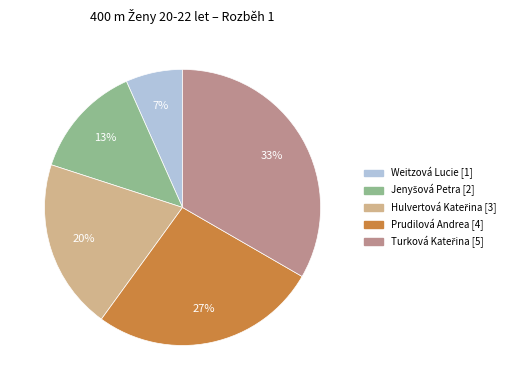

True or false: Prudilová Andrea accounts for 27% of the total.

True